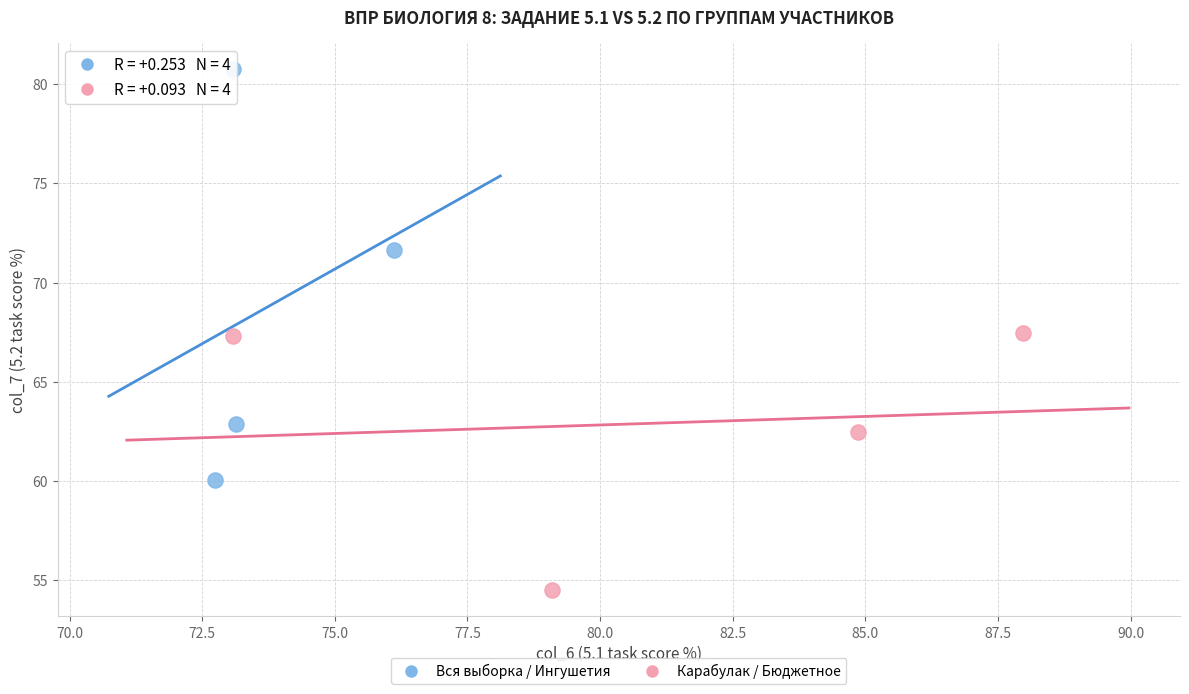

Which series has the largest Y range (max minus min)?

Вся выборка / Ингушетия